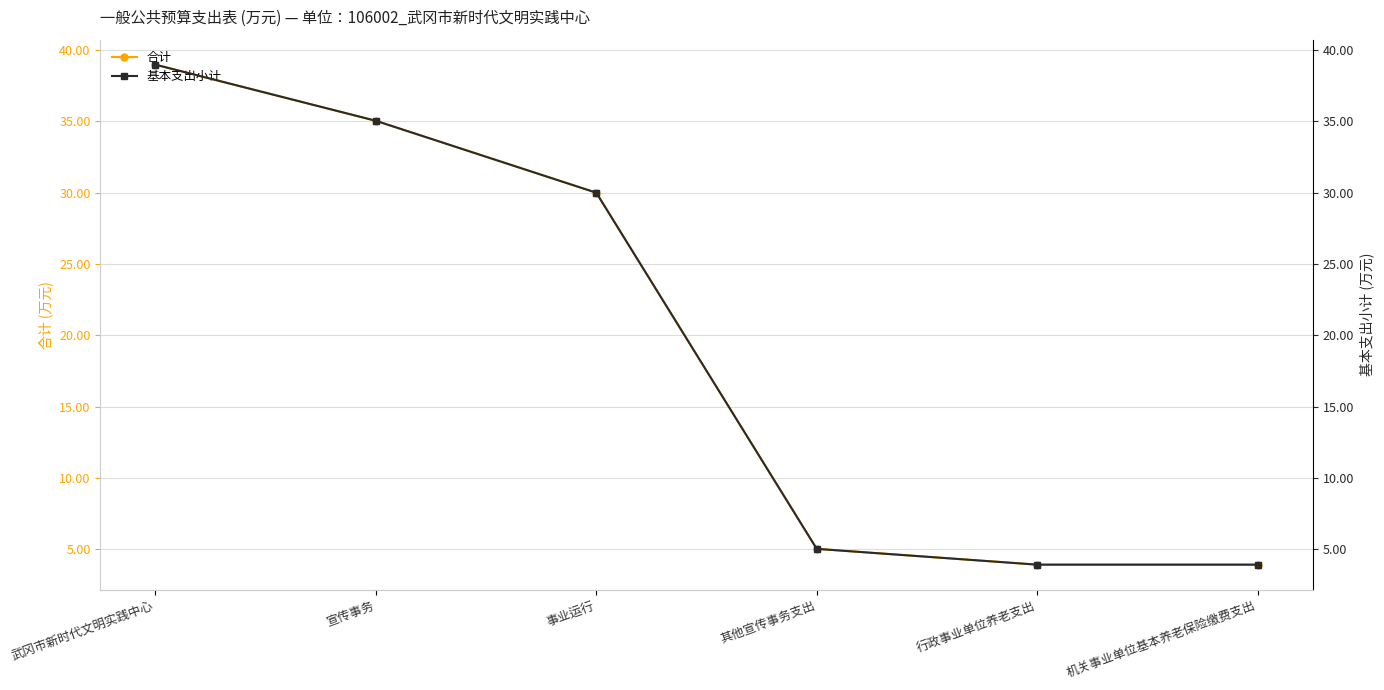

True or false: 基本支出小计 has more than 2 points higher than both neighbors.

False